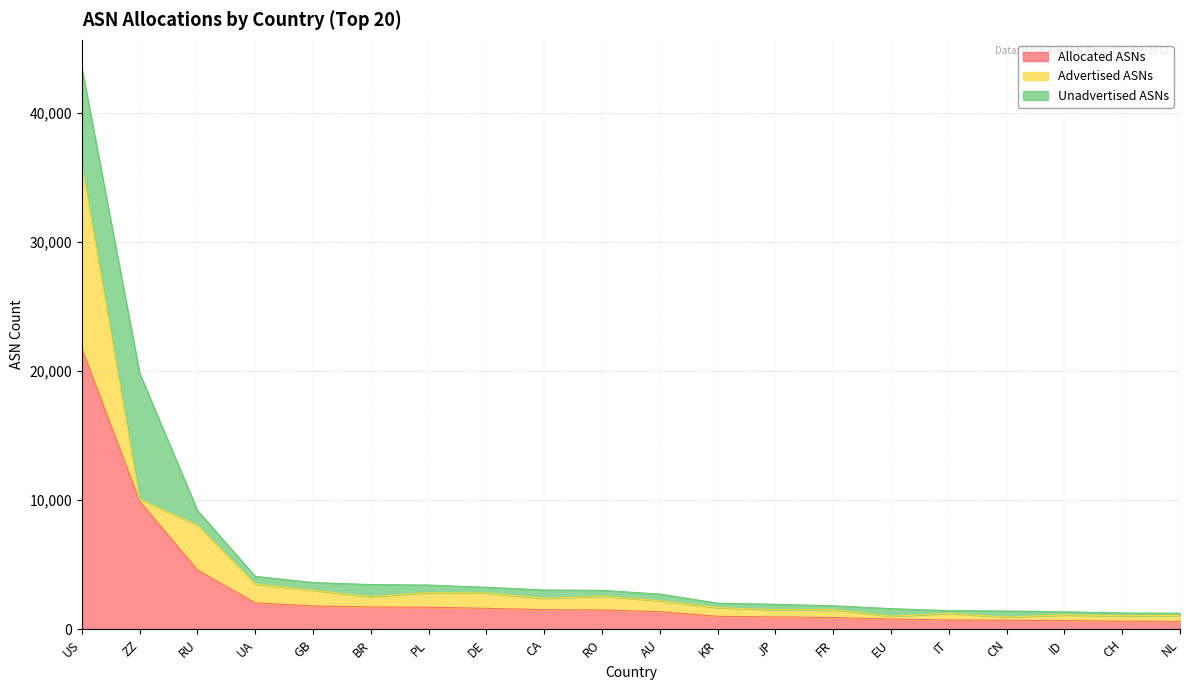

What is the difference between the second highest and minimum values in the Unadvertised ASNs series?

7336